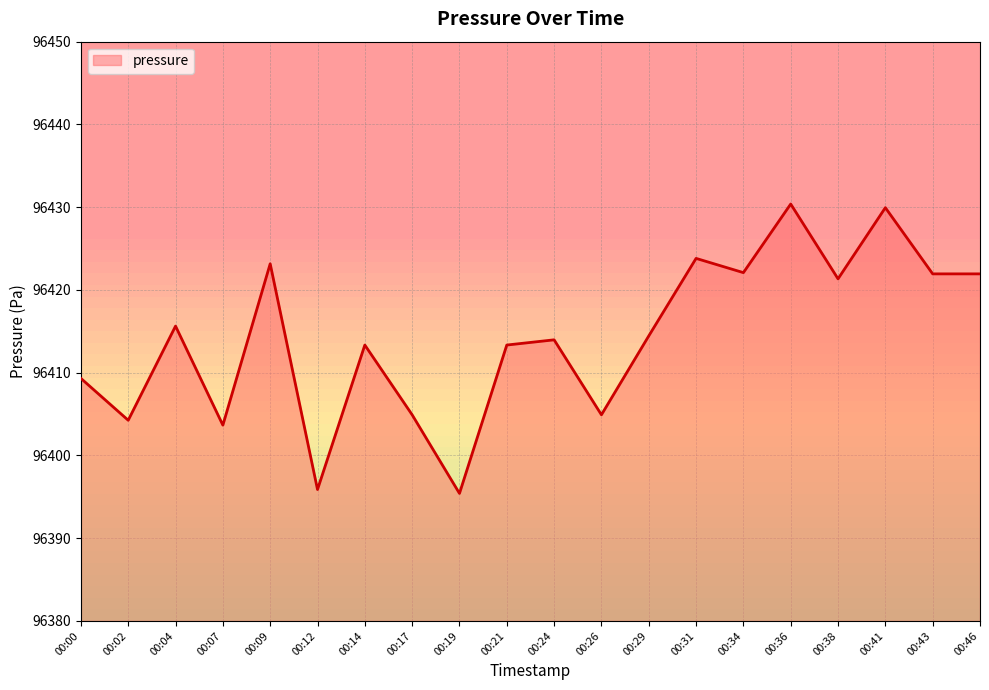

The value at 00:29 is 67430.0. True or false?

False